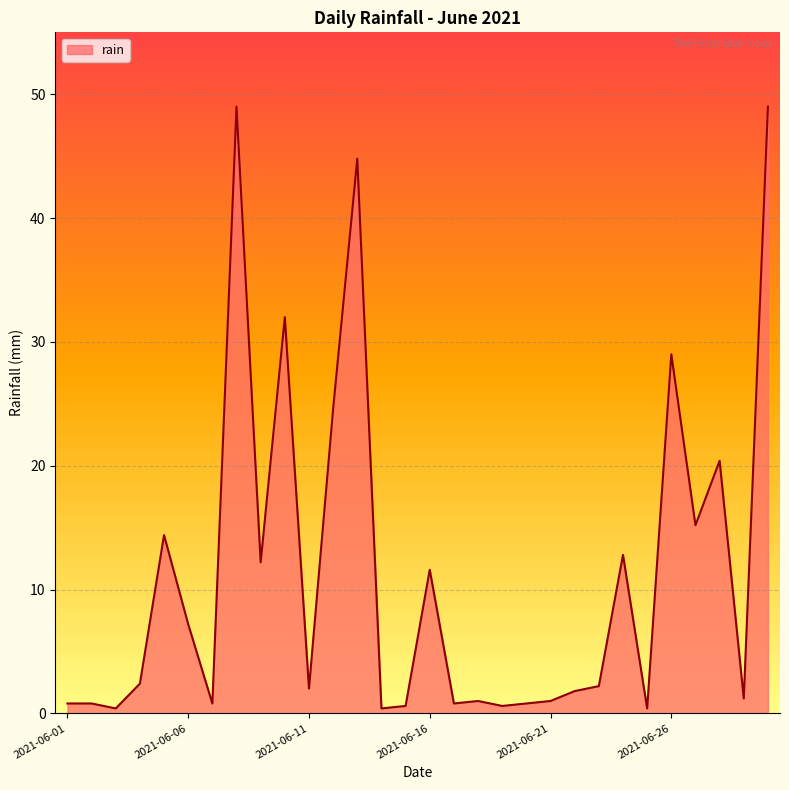

What is the average value?

11.3